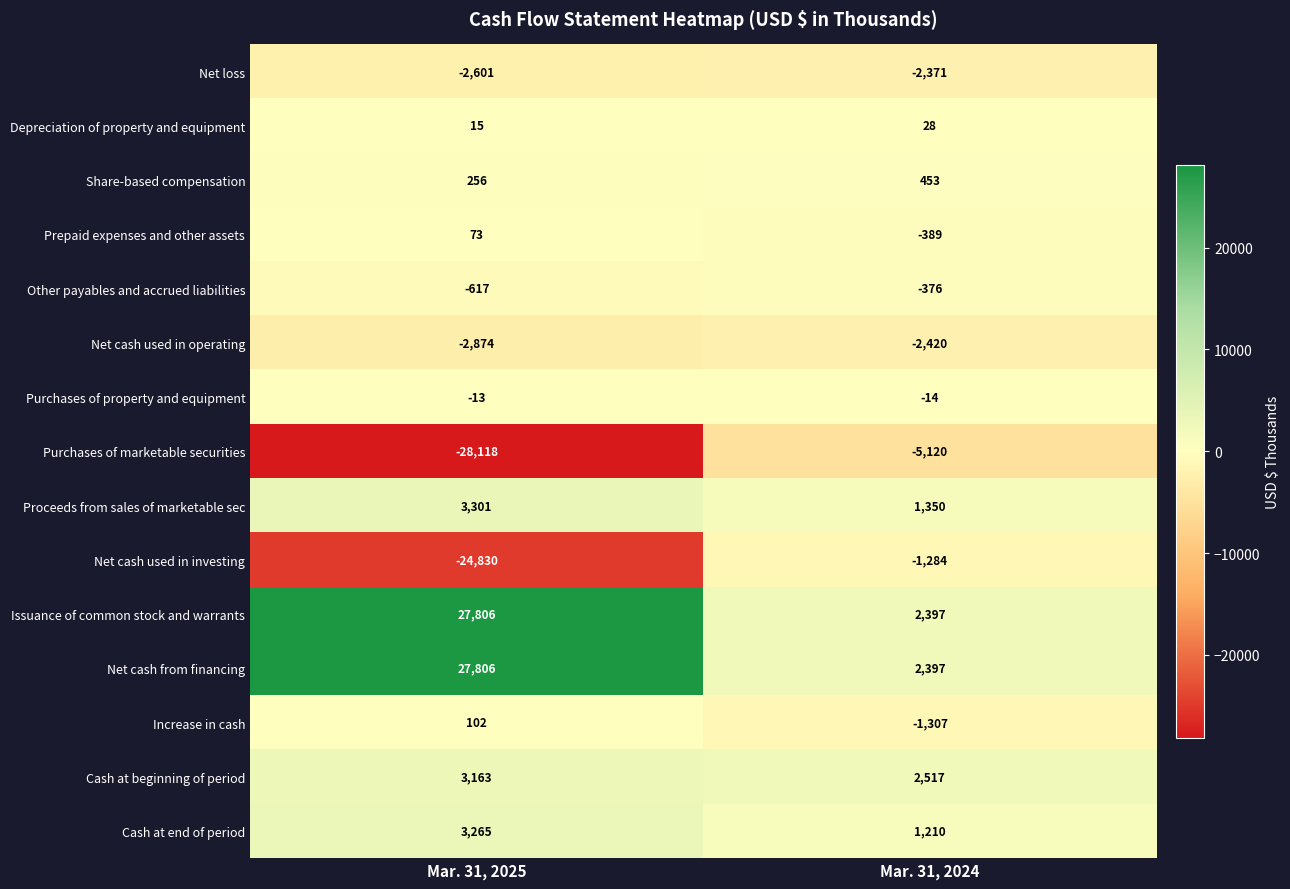

What is the spread (max minus min) of values at Mar. 31, 2025?

55924